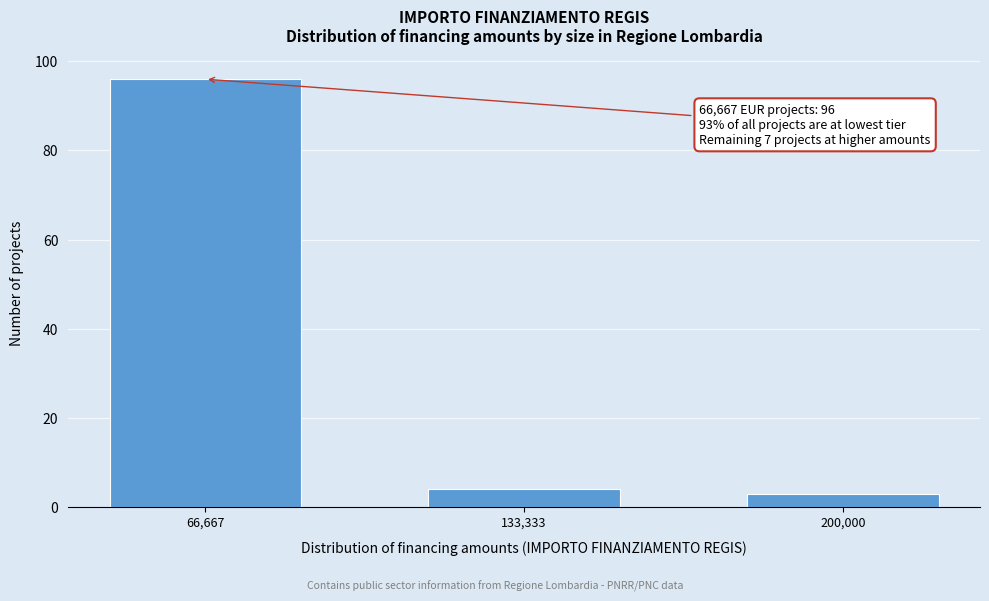

Reading left to right, what are all the values shown in this chart?

66,667=96	133,333=4	200,000=3